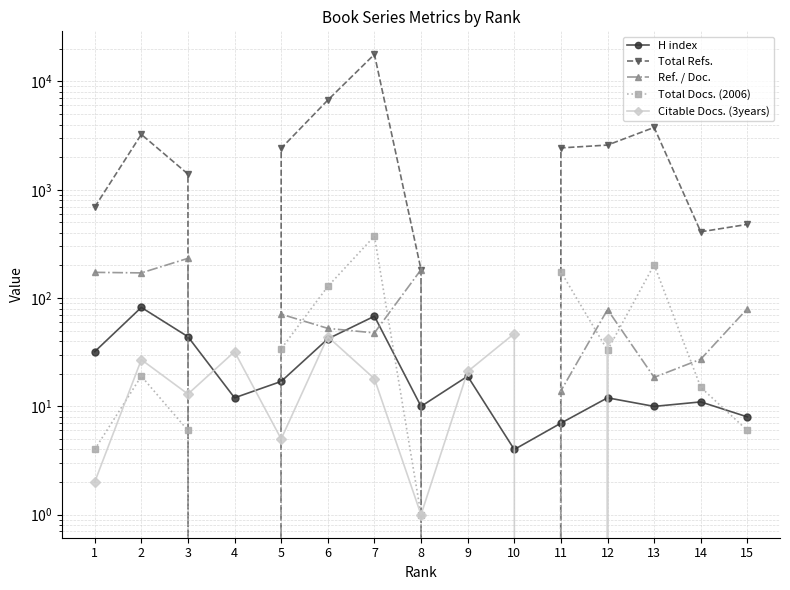

How many series are shown in this chart?

5